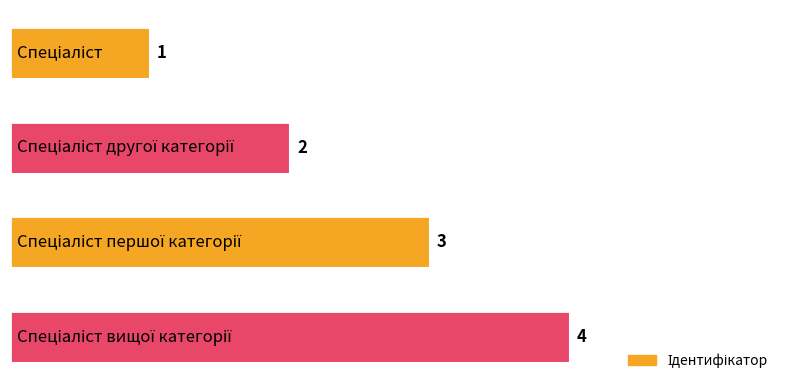

Are the bars horizontal?

Yes